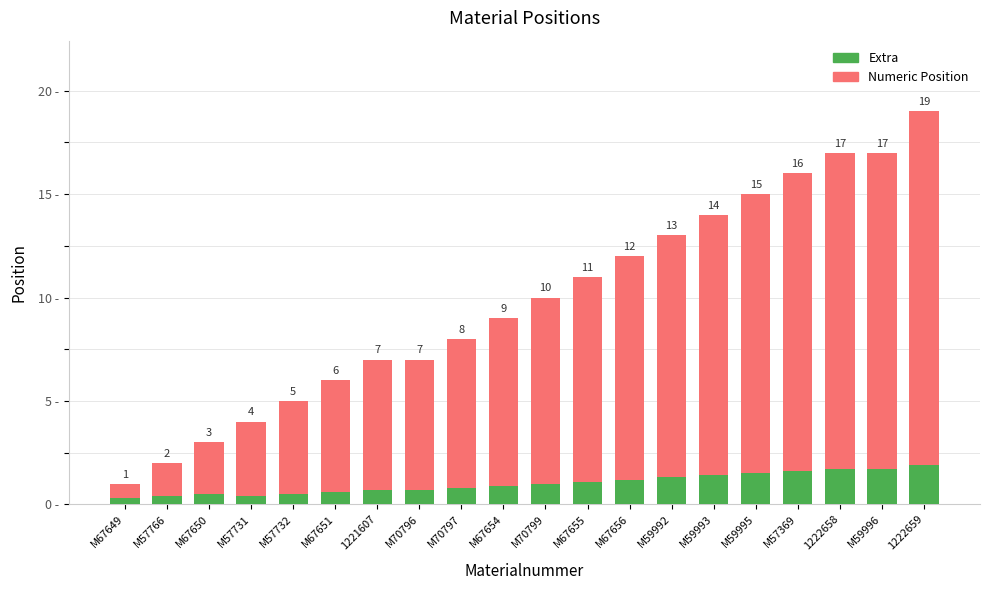

At which label is Extra closest to 1?

M70799